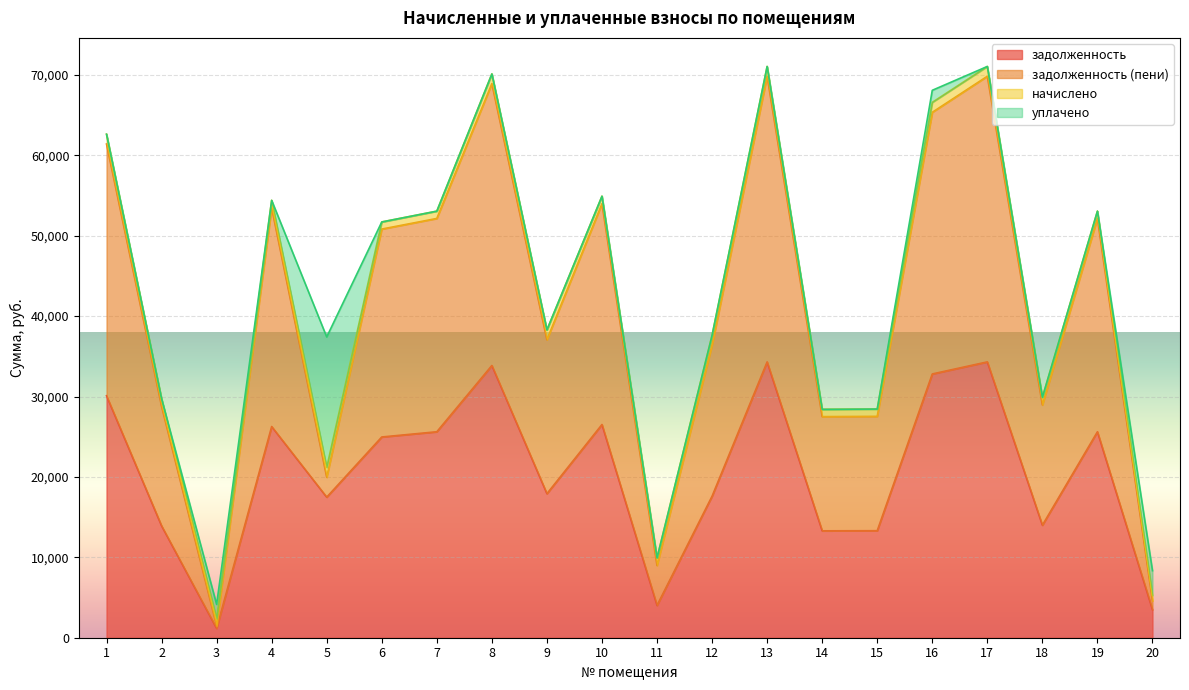

Where is задолженность nearest to the value 17733?

12